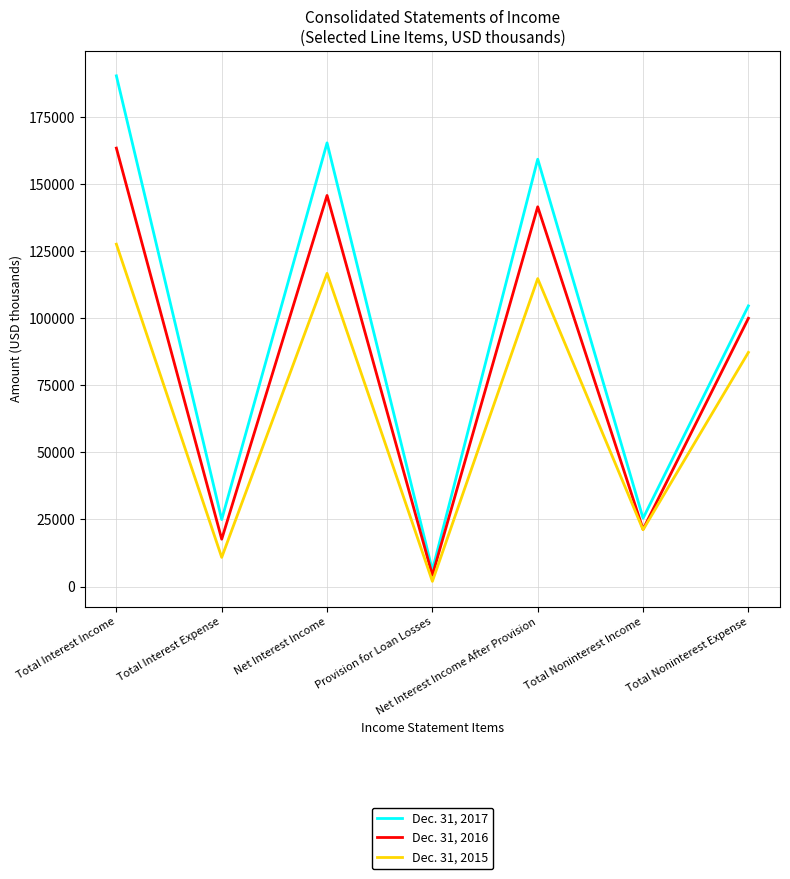

Which series changed the most between Net Interest Income and Total Noninterest Income?

Dec. 31, 2017